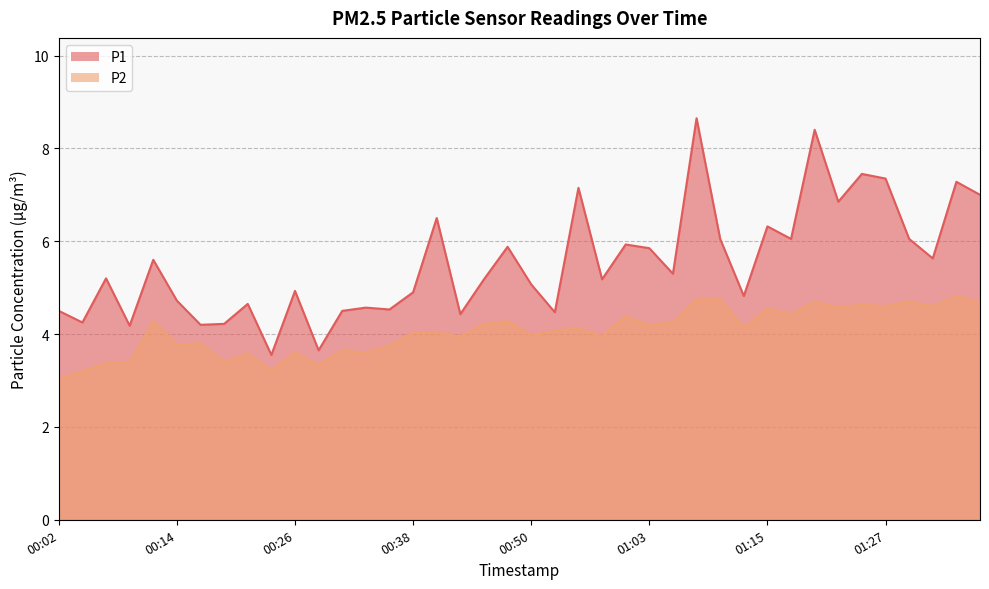

What is the difference between the highest and lowest values at 00:38?

0.9